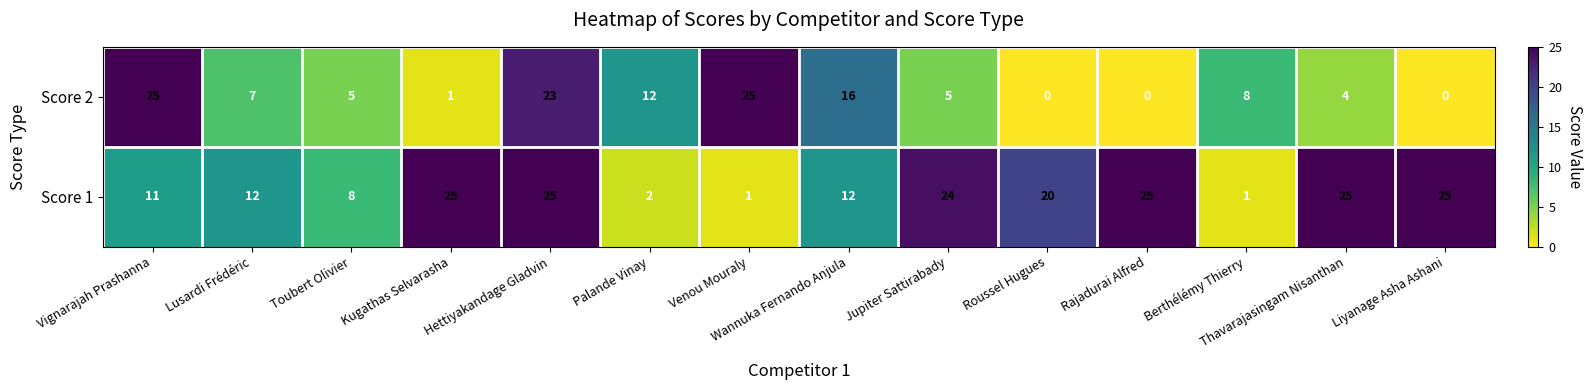

What is the maximum value for Score 2?

25